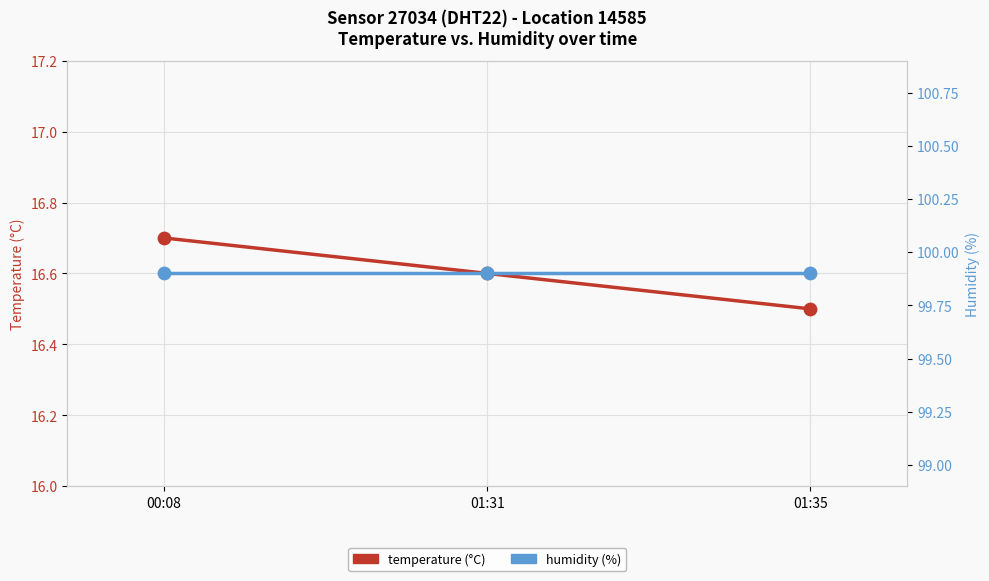

What are all the series names shown in the legend?

temperature, humidity